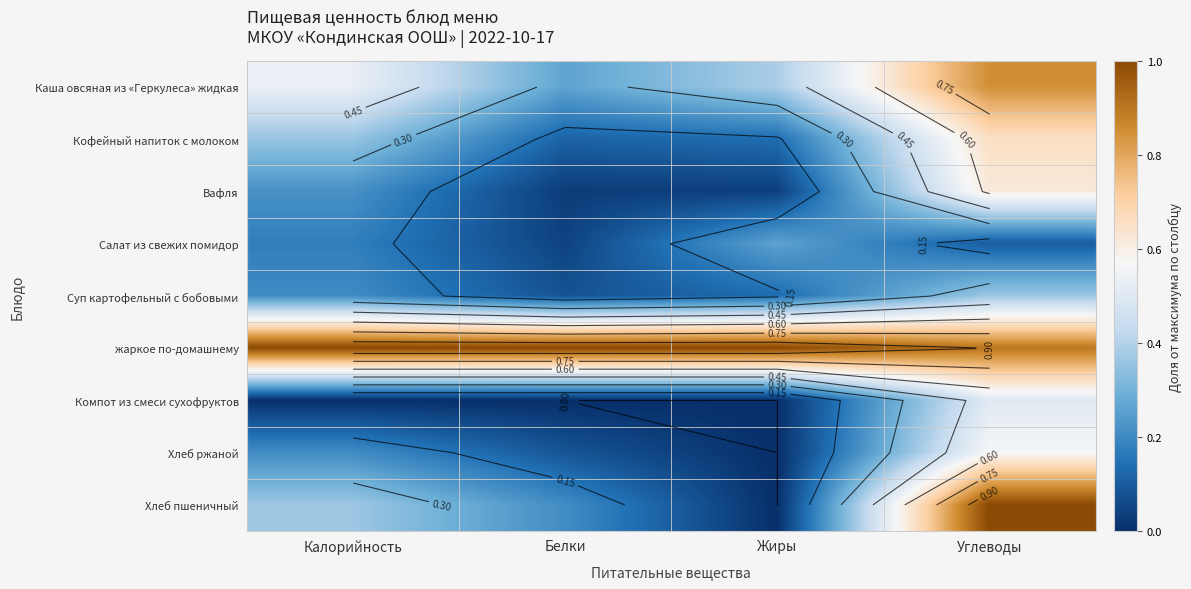

Rank the categories by Компот из смеси сухофруктов value from lowest to highest.

Белки, Жиры, Калорийность, Углеводы